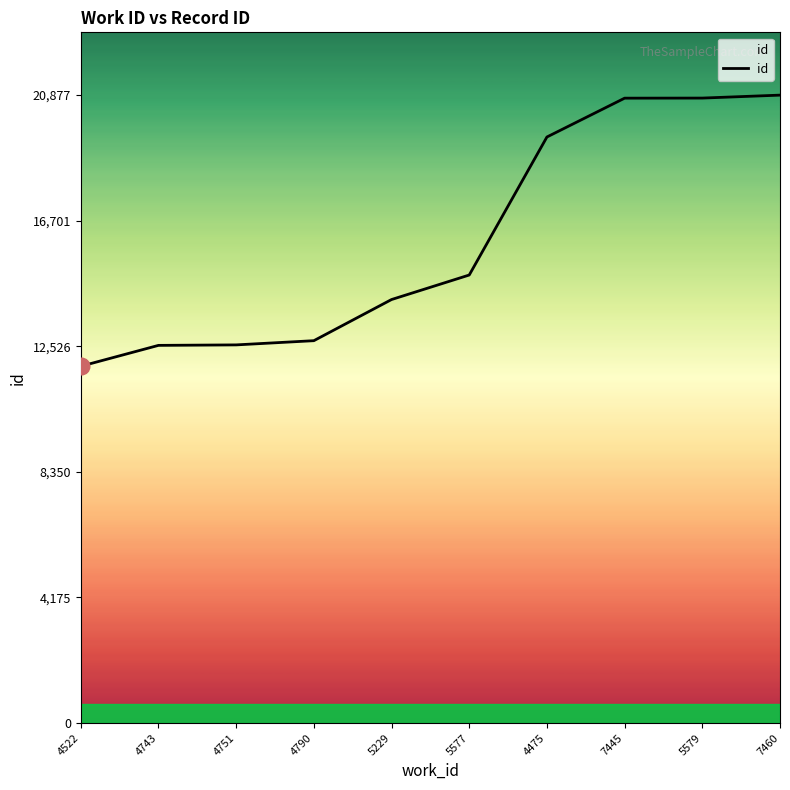

What is the average value?

16060